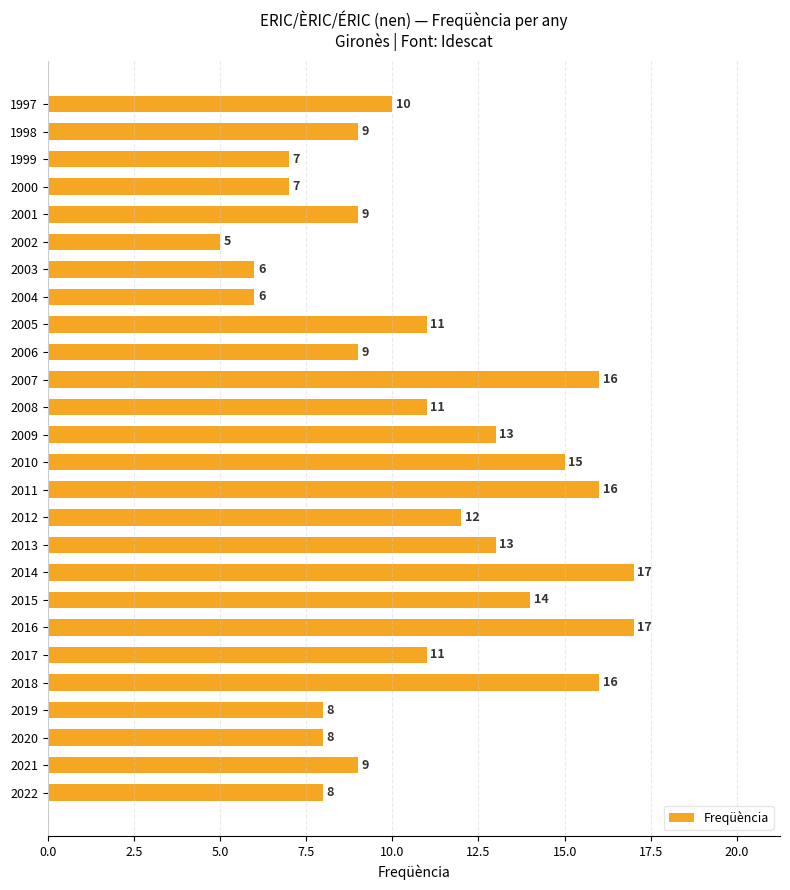

What is the change in value from 2015 to 2000?

-7